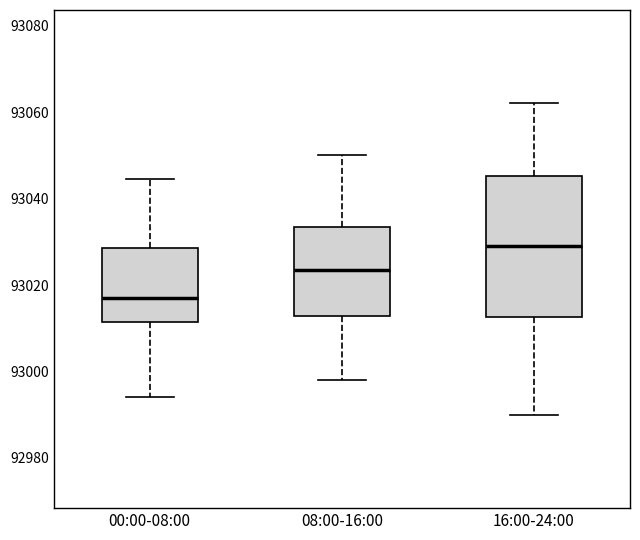

Reading left to right, read every box against the y-axis: the position of its median line, the range the box covers, and the ends of its whiskers. The values are not printed on the chart, so give them approximately, as read against the axis.

00:00-08:00: median 93018, box 93012 to 93028, whiskers 92994 to 93044
08:00-16:00: median 93024, box 93012 to 93034, whiskers 92998 to 93050
16:00-24:00: median 93030, box 93012 to 93046, whiskers 92990 to 93062